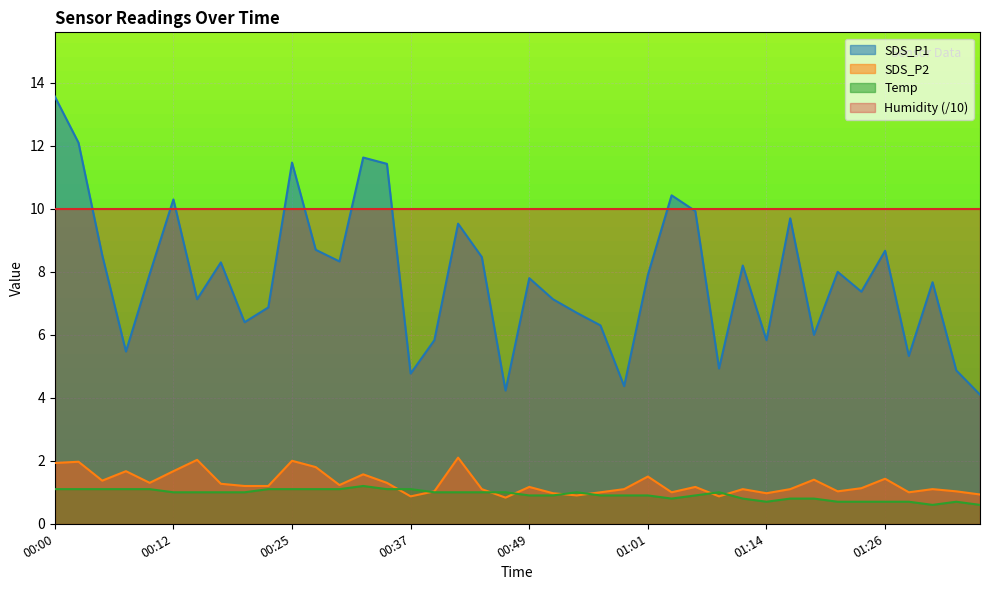

Does the chart display data point markers on the line(s)?

No